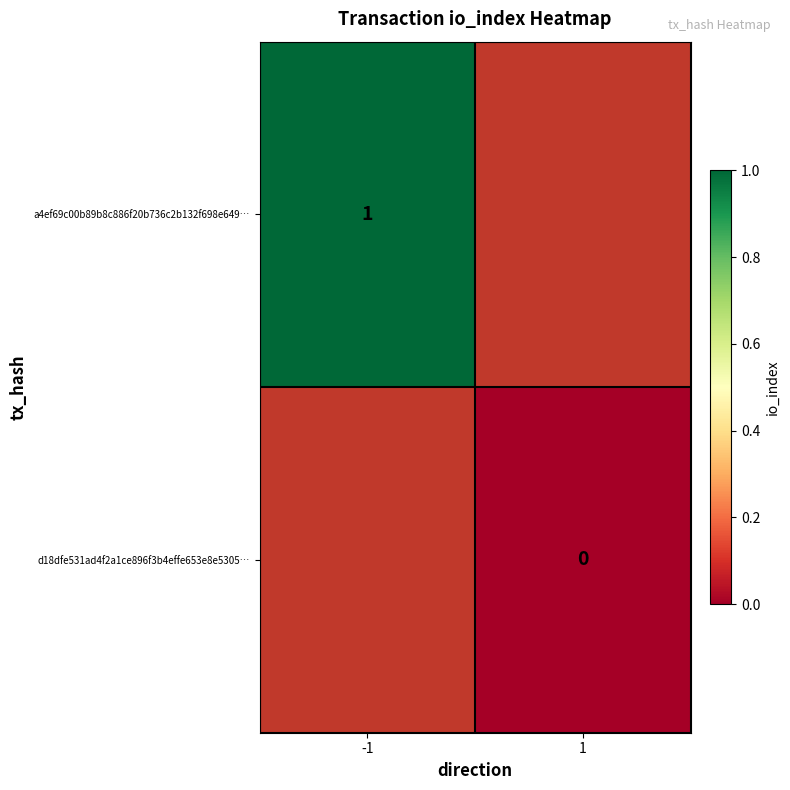

Is the value of a4ef69c00b89b8c886f20b736c2b132f698e649… at -1 greater than the value of d18dfe531ad4f2a1ce896f3b4effe653e8e5305… at 1?

Yes